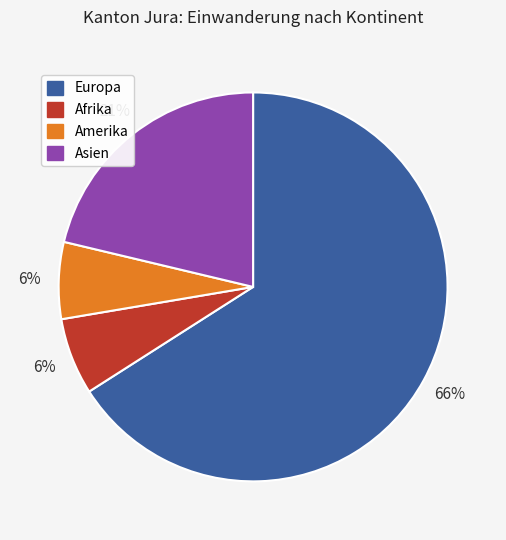

Is there any slice that represents more than half of the pie?

Yes